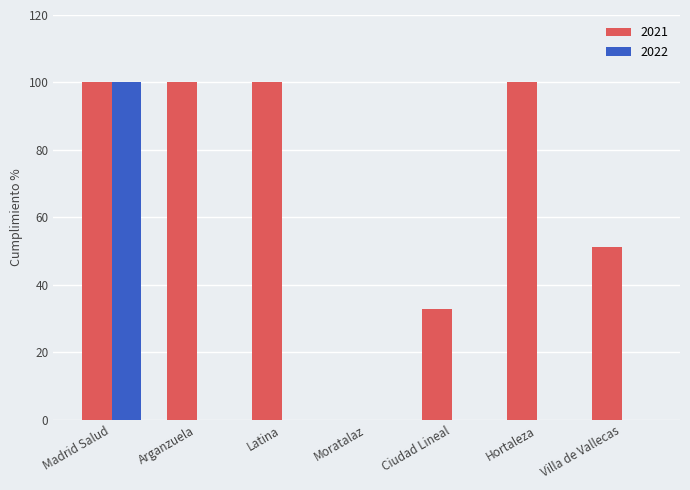

How many groups of bars are there?

7